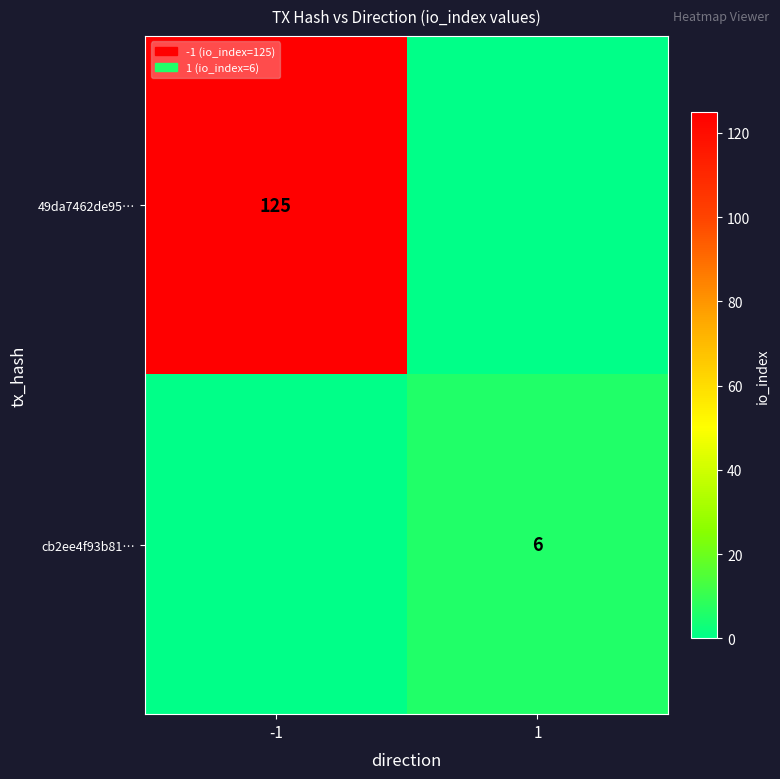

What is the greatest value displayed?

125